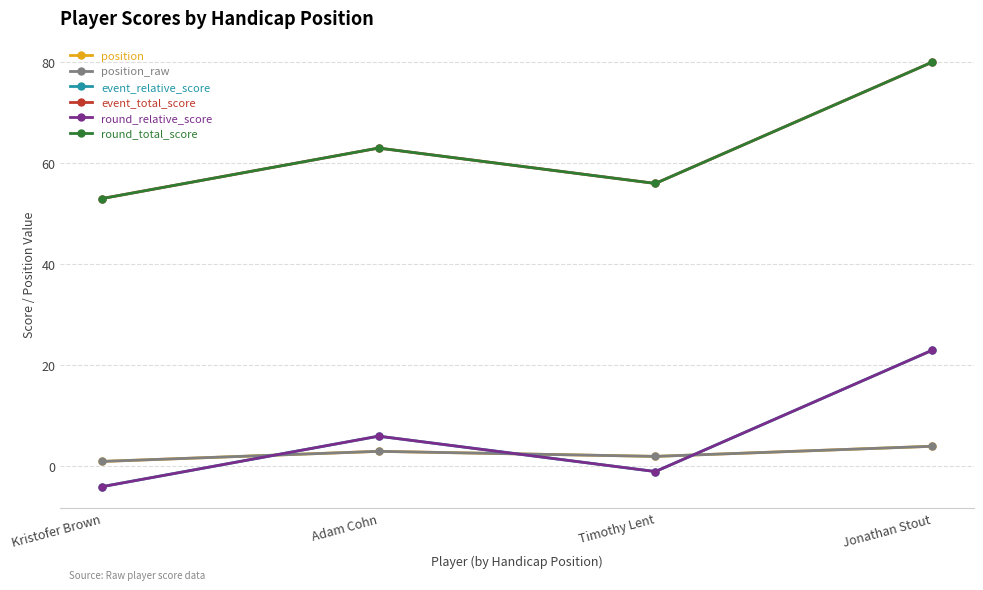

Where does the round_relative_score series first go above 6?

Jonathan Stout